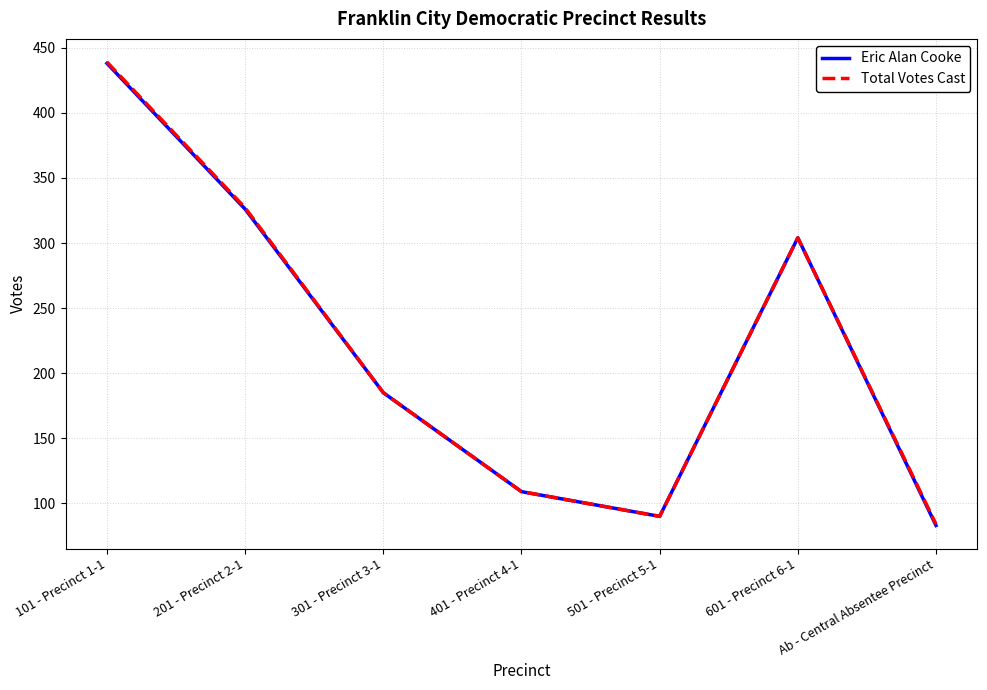

How many distinct data groups are displayed?

2